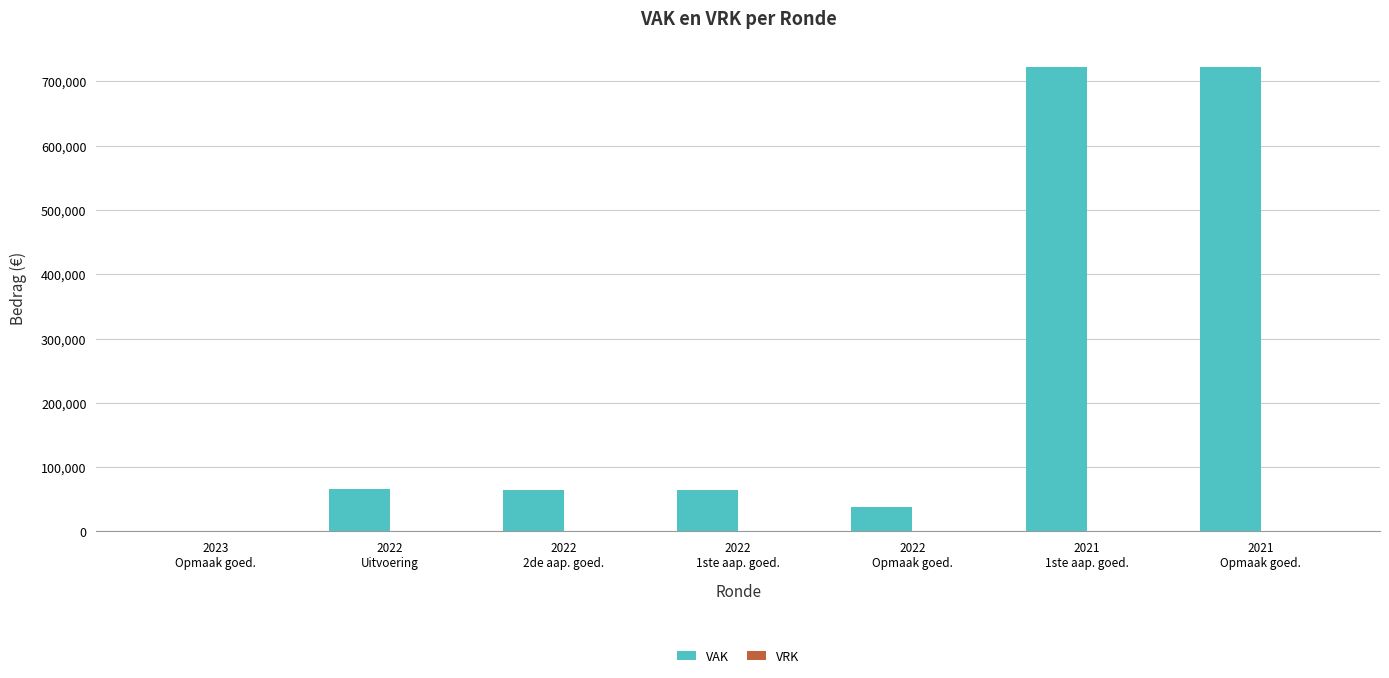

What is the label of the 1st bar from the left?

2023
Opmaak goed.